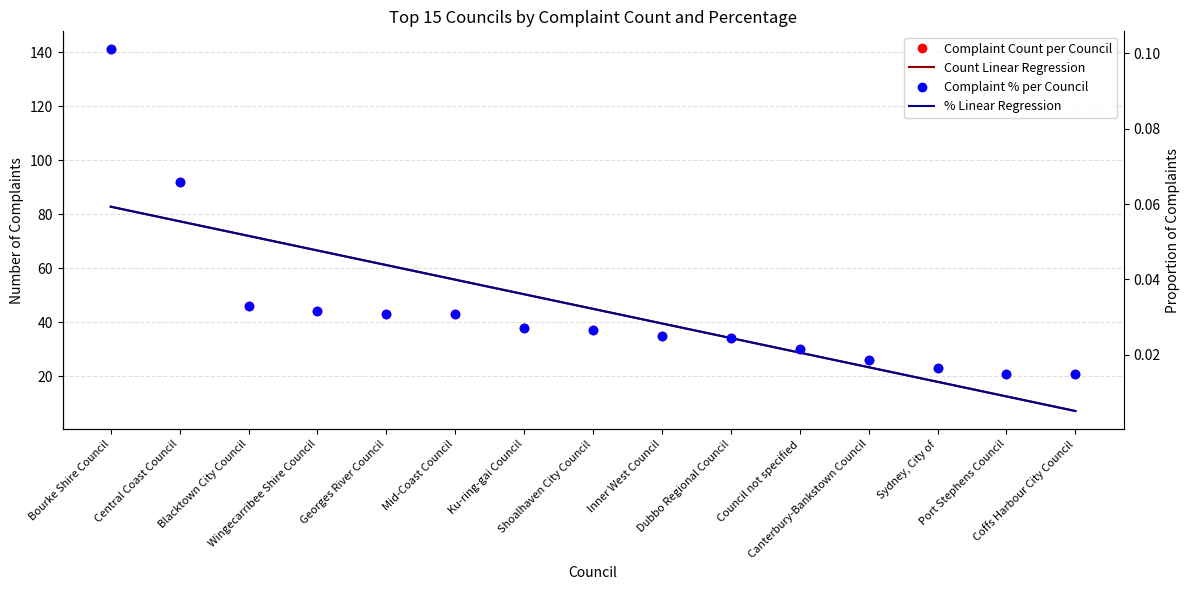

What is the sum of the % Linear Regression values at Mid-Coast Council and Port Stephens Council?

68.3